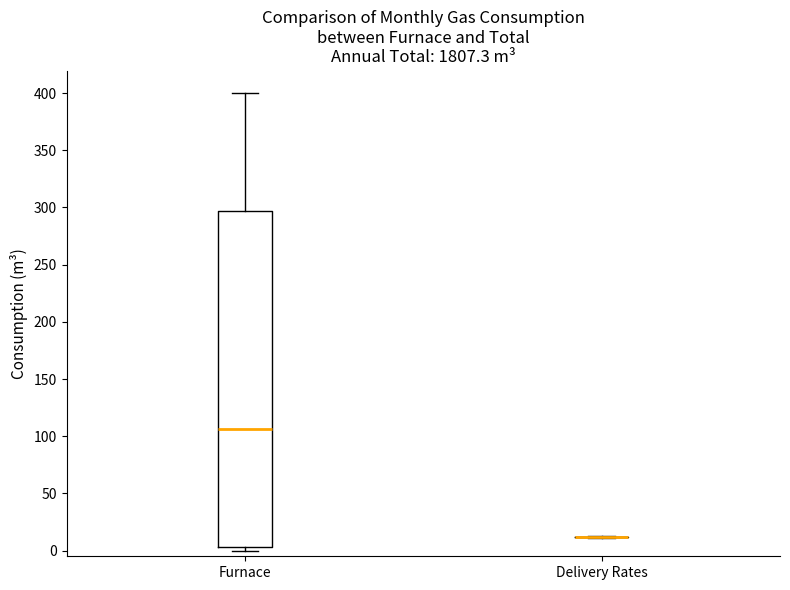

Reading left to right, transcribe this box plot: for each box, give where its median line is, the range the box spans, and where its two whiskers end, as read against the y-axis. The values are not printed on the chart, so give them approximately, as read against the axis.

Furnace: median 105, box 5 to 295, whiskers 0 to 400
Delivery Rates: box collapsed to a line at 10, whiskers 10 to 10